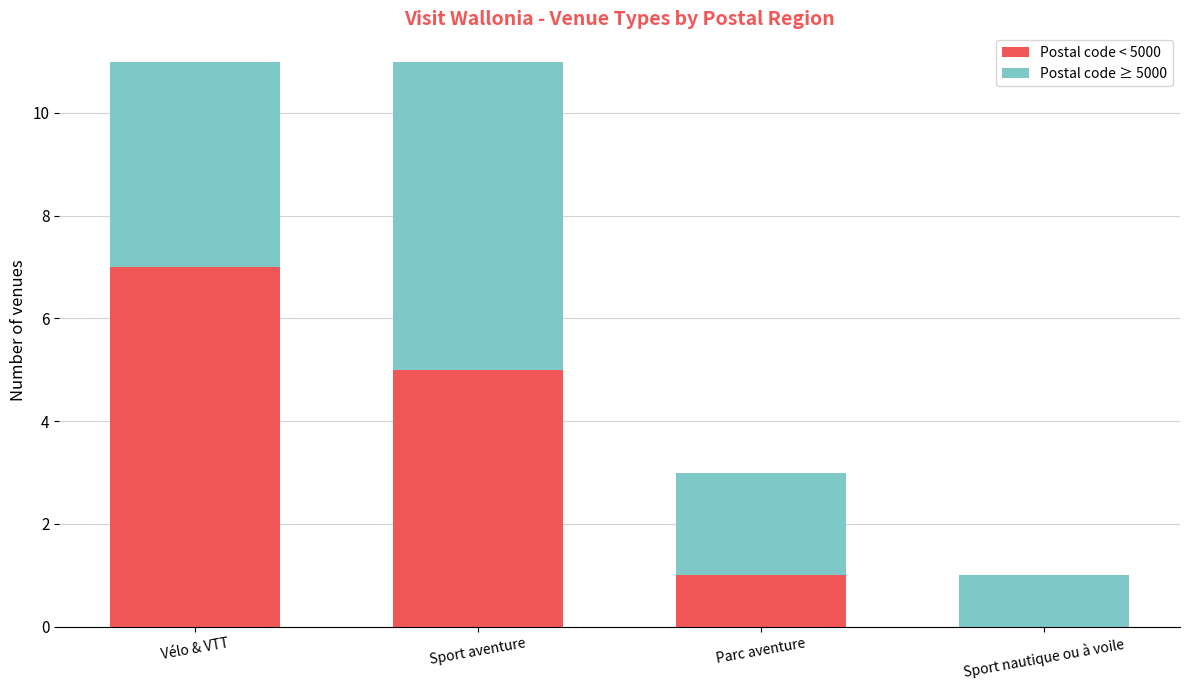

What is the sum of all Postal code < 5000 values?

13